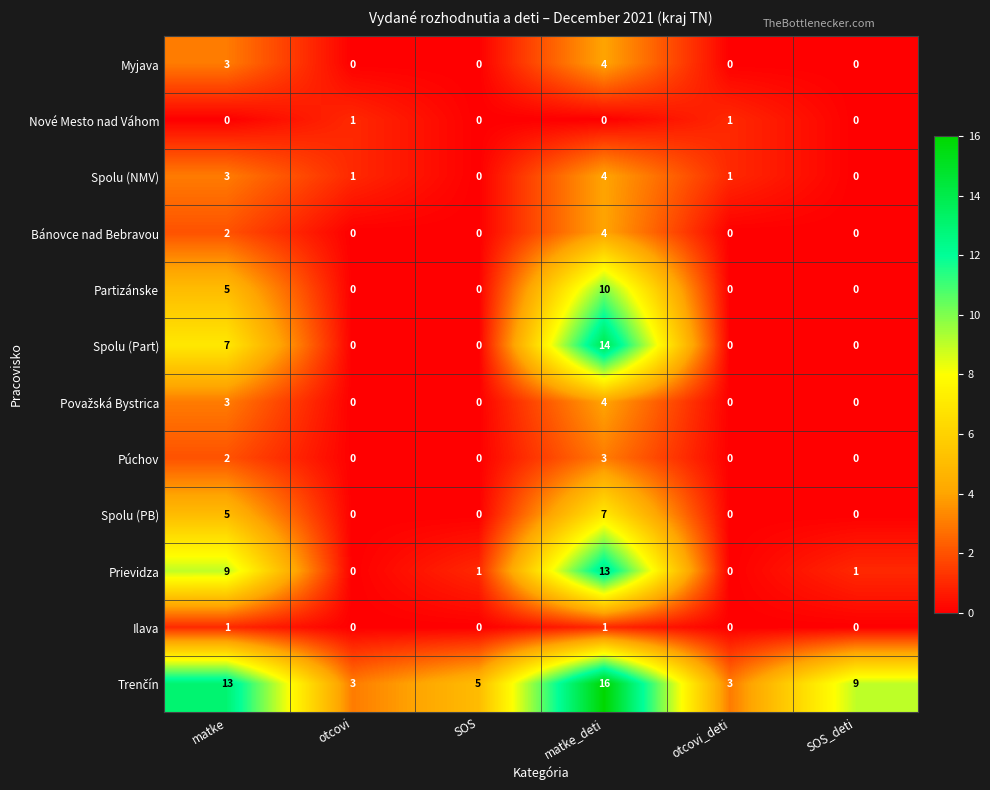

What is the difference between the maximum and minimum values in the Spolu (PB) series?

7